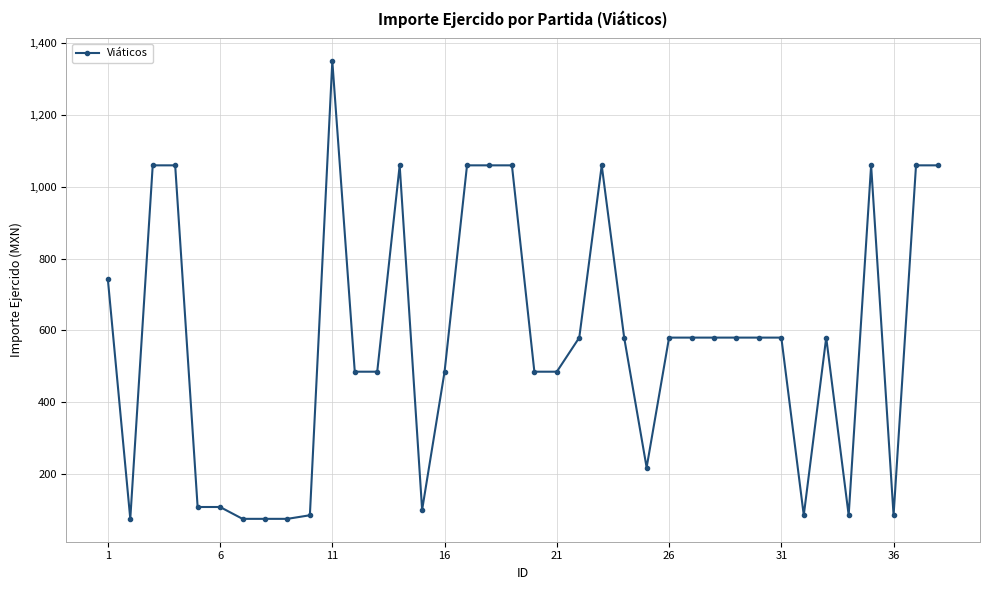

What is the average value?

566.1